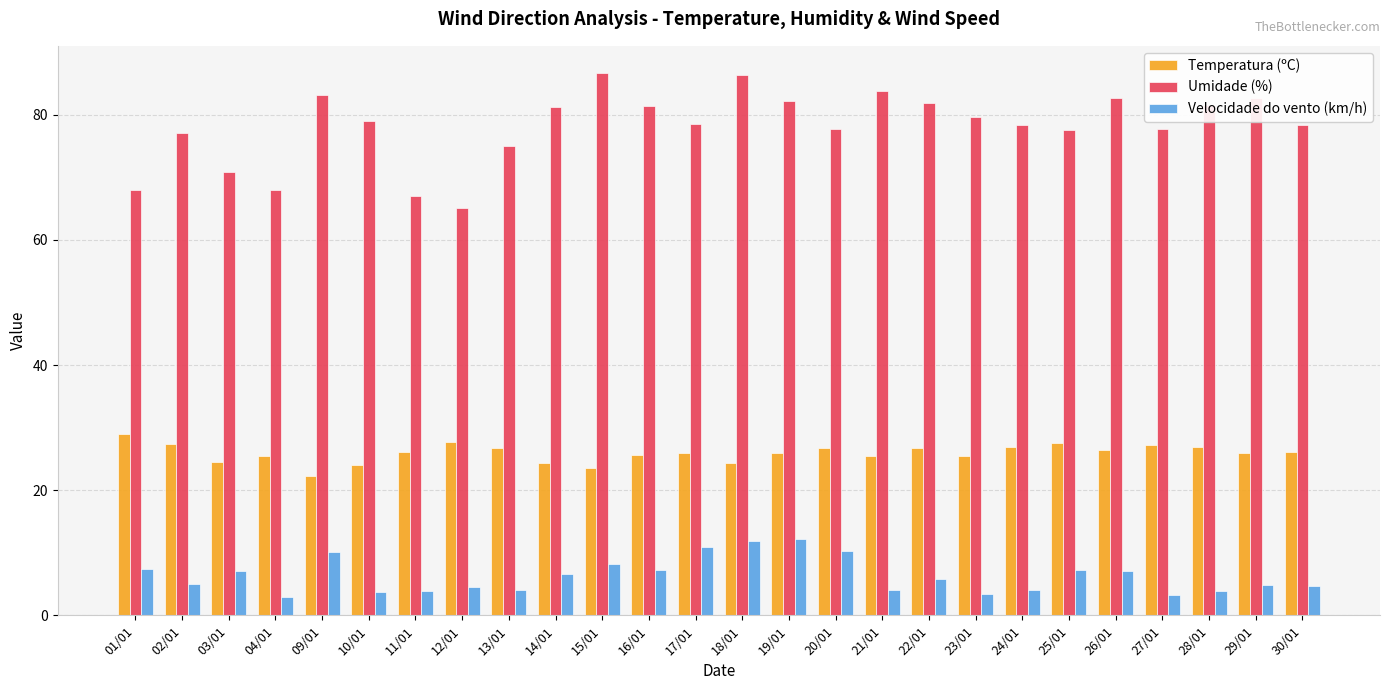

What is the difference between the highest and lowest values at 03/01?

63.7